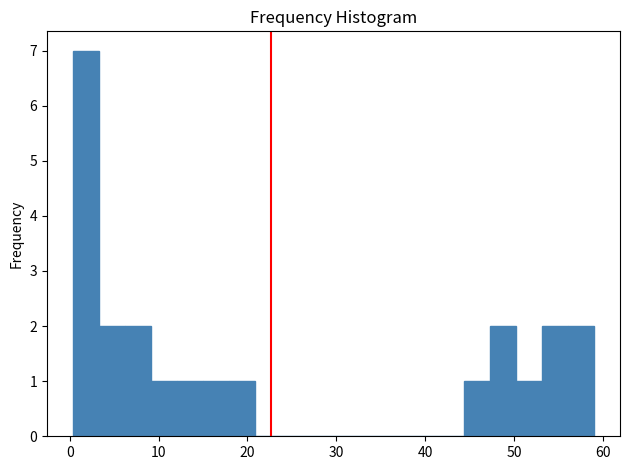

Around what value on the x-axis is the tallest bar? Give the approximate position of its centre, as read against the axis.

2